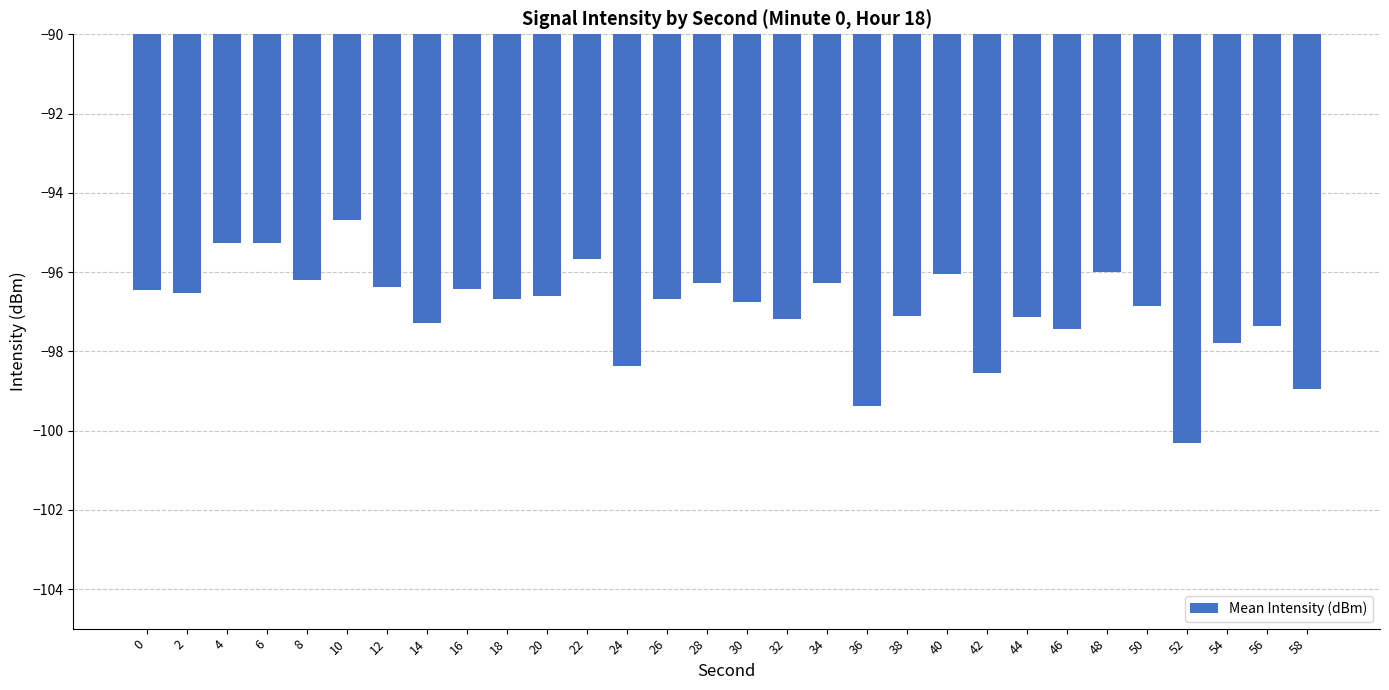

Which has a higher value, 4 or 40?

4